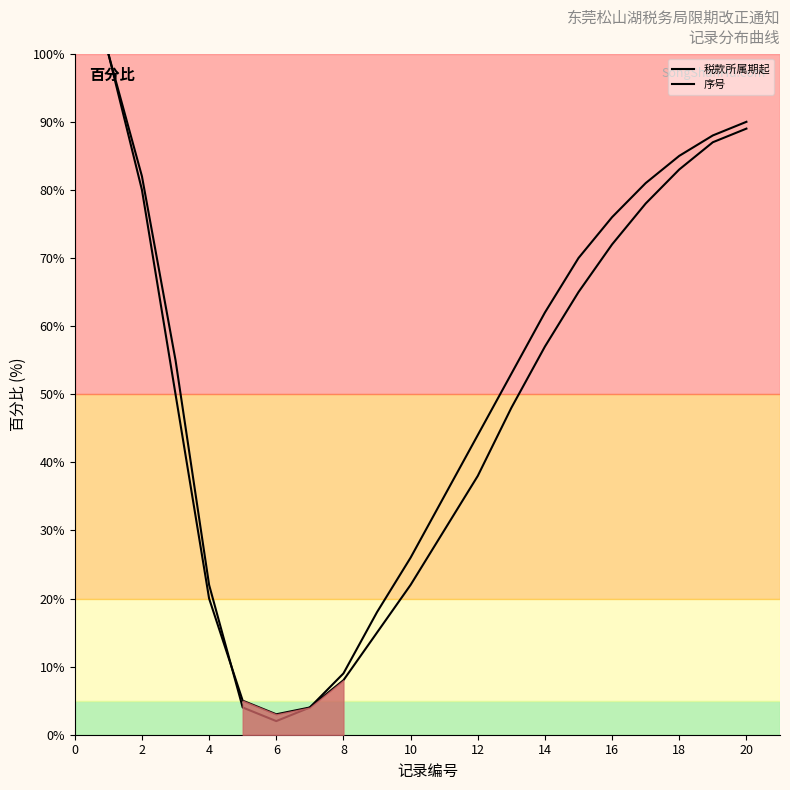

What is the maximum value for 税款所属期起?

100